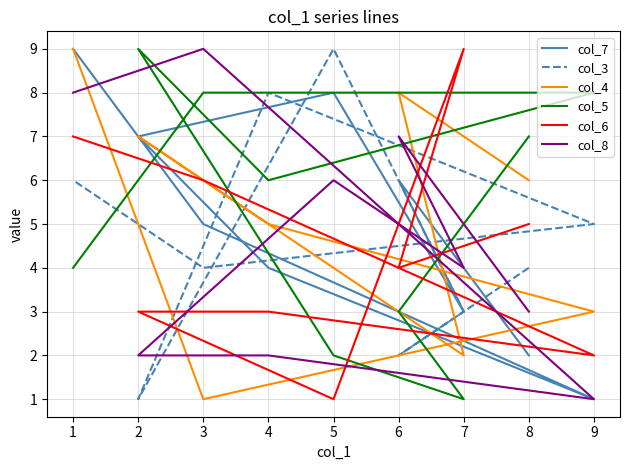

The value of col_5 at 6 is 4. True or false?

False